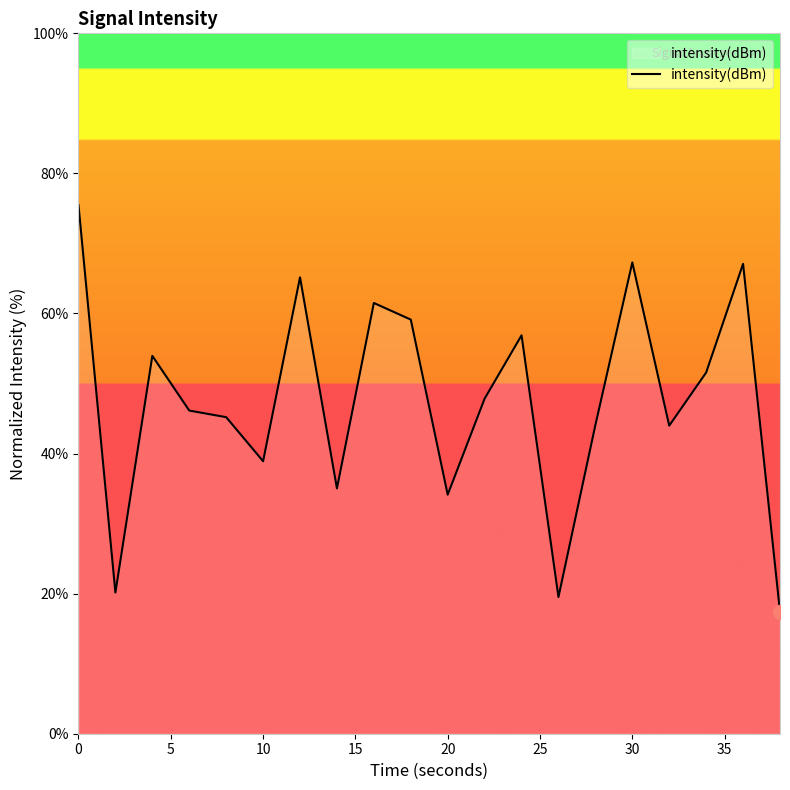

How many lines are shown in the chart?

1